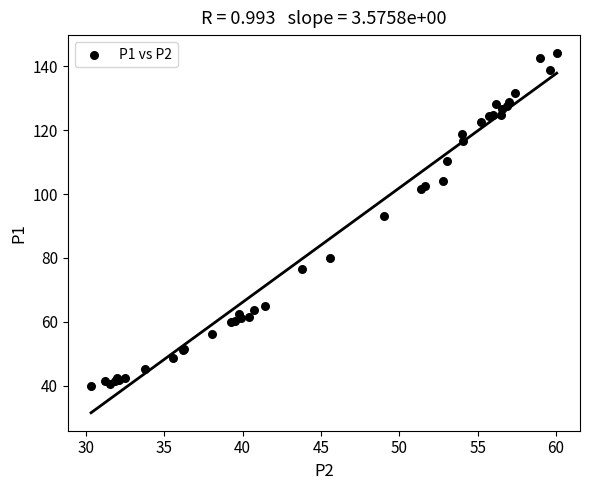

What Y value in the scatter plot is closest to 91?

93.2